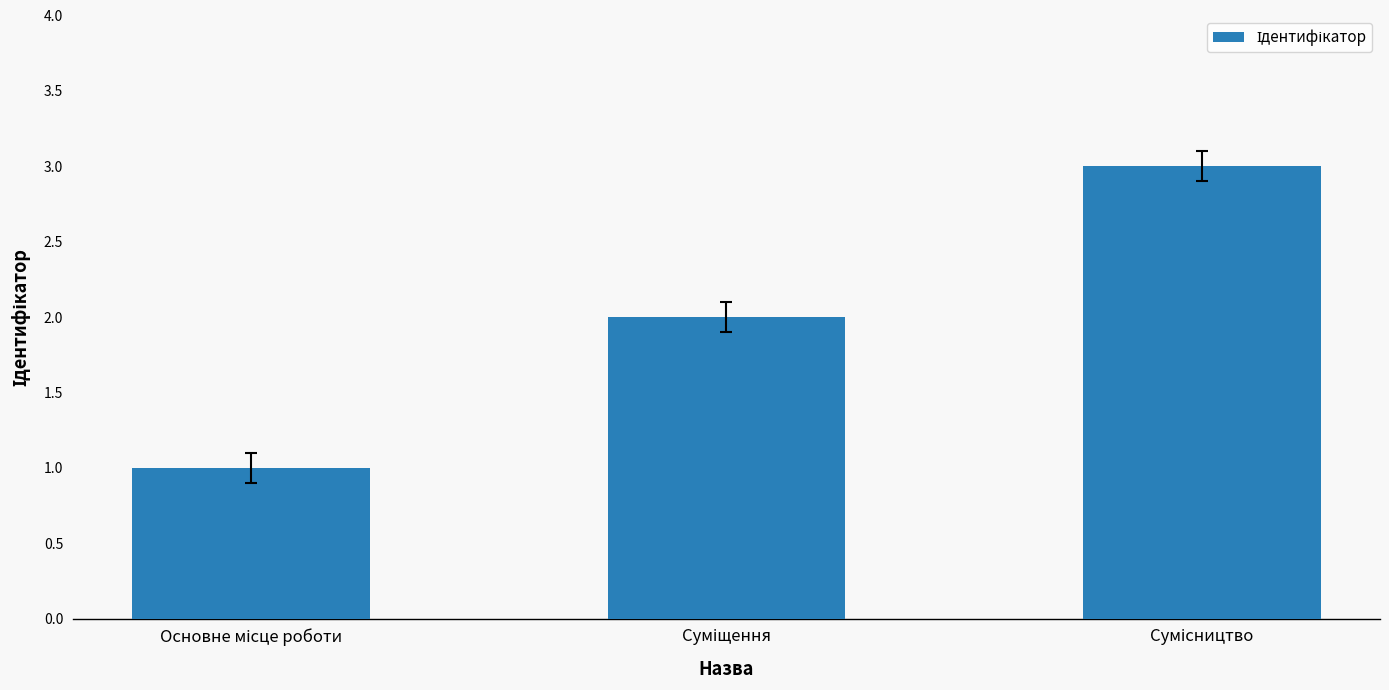

What is the maximum value shown in the chart?

3